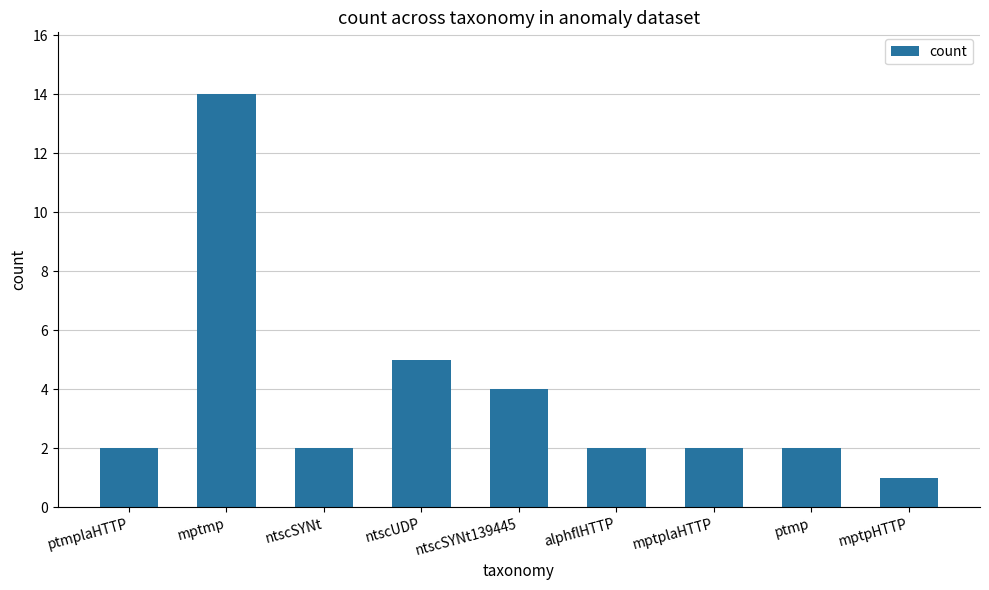

What is the sum of all values?

34